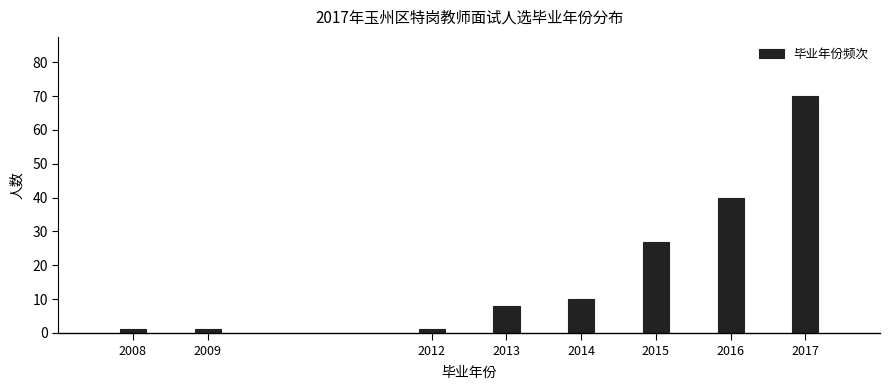

Reading right to left, list all the values displayed in this chart.

2017=70	2016=40	2015=27	2014=10	2013=8	2012=1	2009=1	2008=1